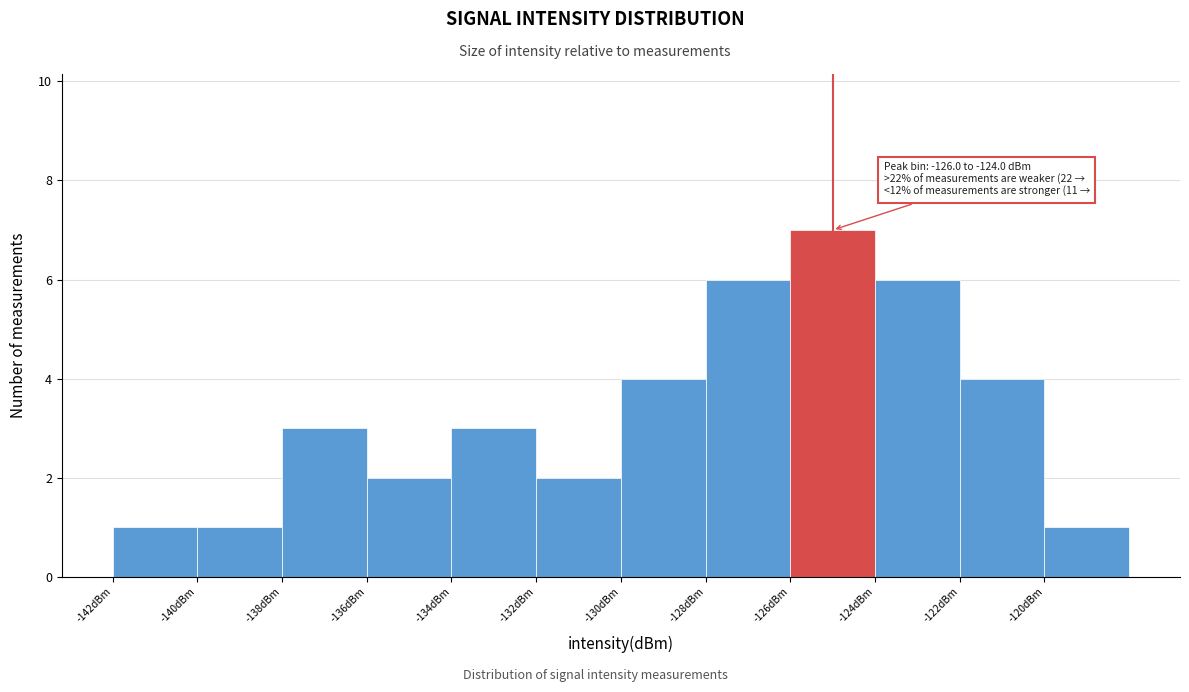

Over which range of the x-axis is the bar tallest?

-126 to -124